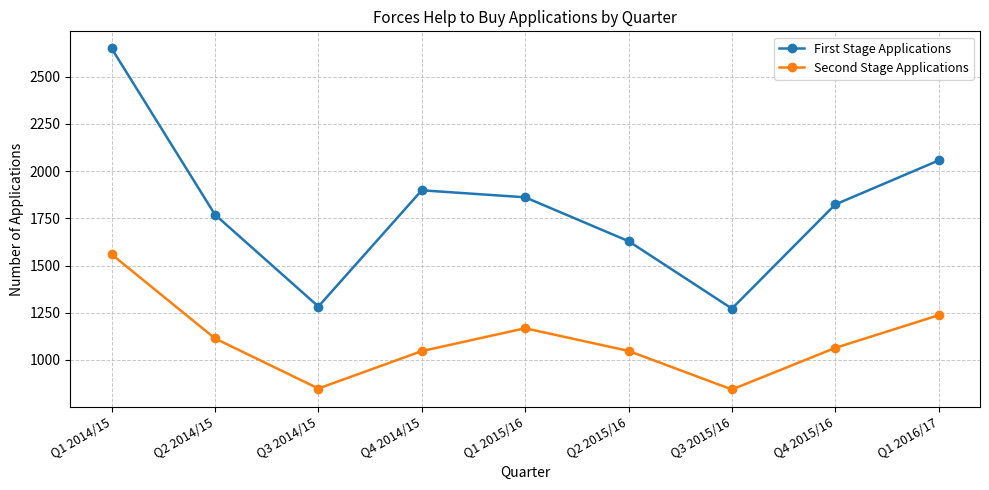

Does the chart have visible grid lines?

Yes